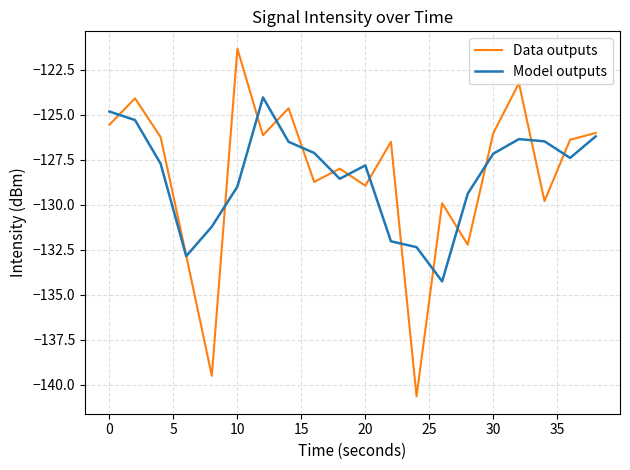

How many intersections are there between Data outputs and Model outputs?

15